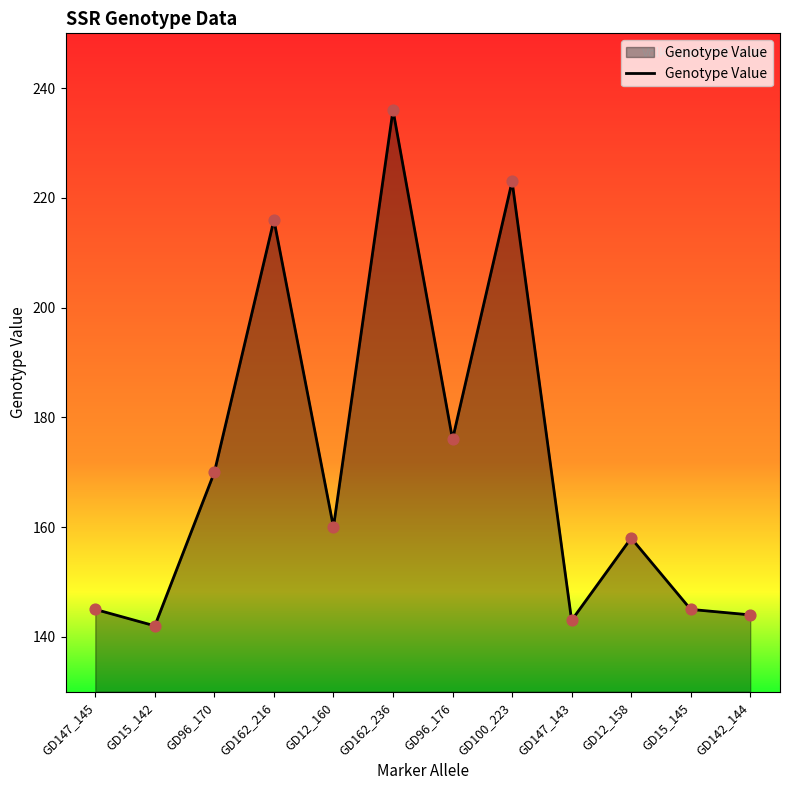

Which has a higher value, GD15_142 or GD15_145?

GD15_145